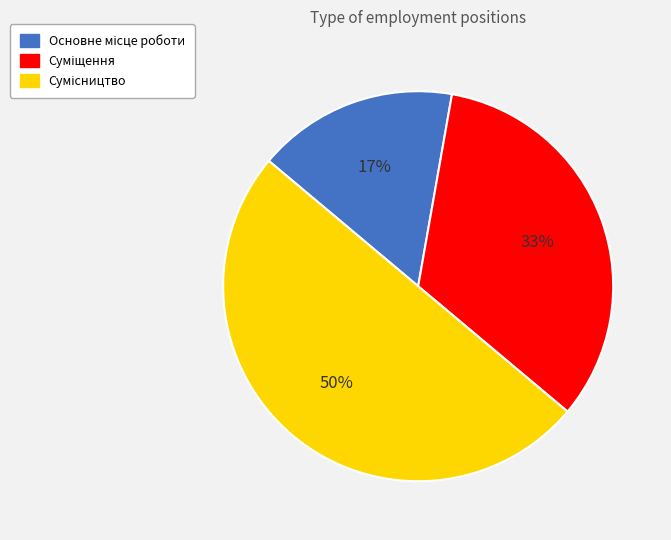

To the nearest percent, what is the average slice percentage?

33%